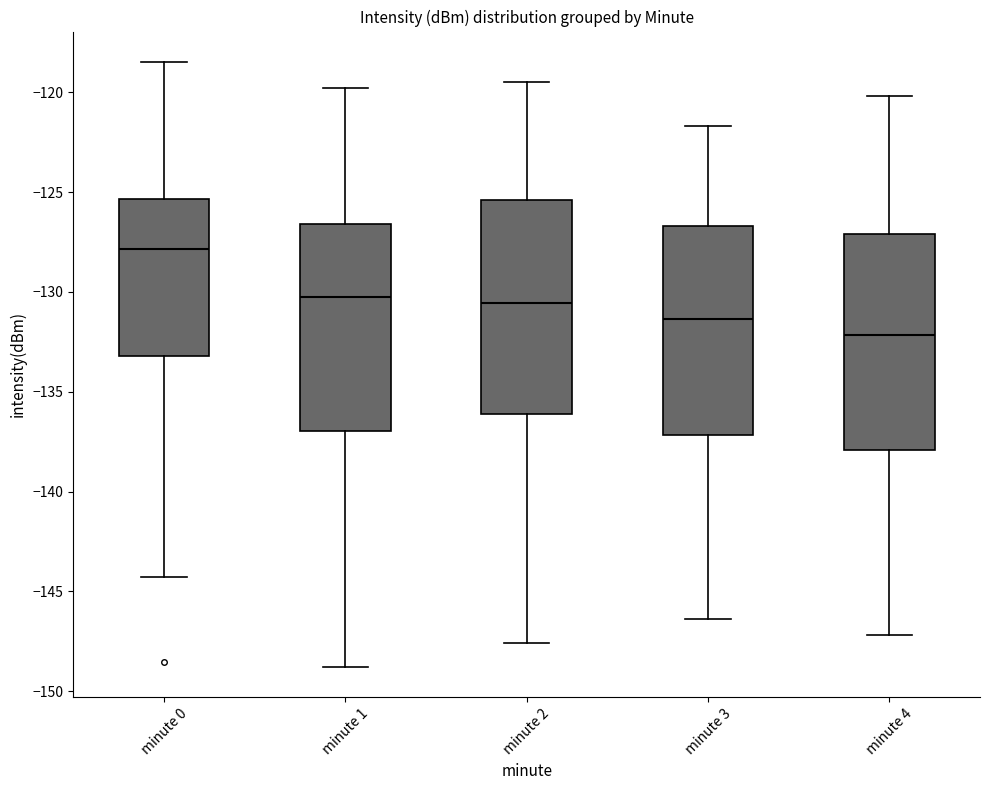

Which box has the highest median line?

minute 0